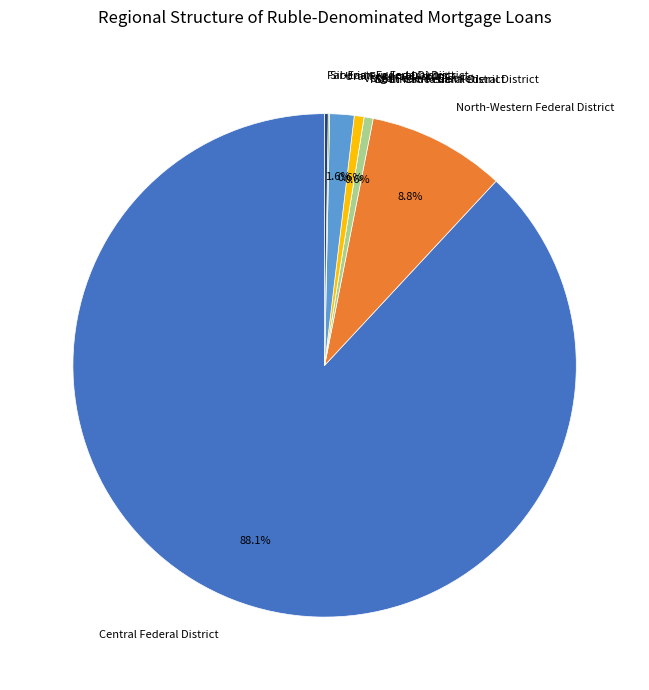

To the nearest percent, what is the average slice percentage?

12%